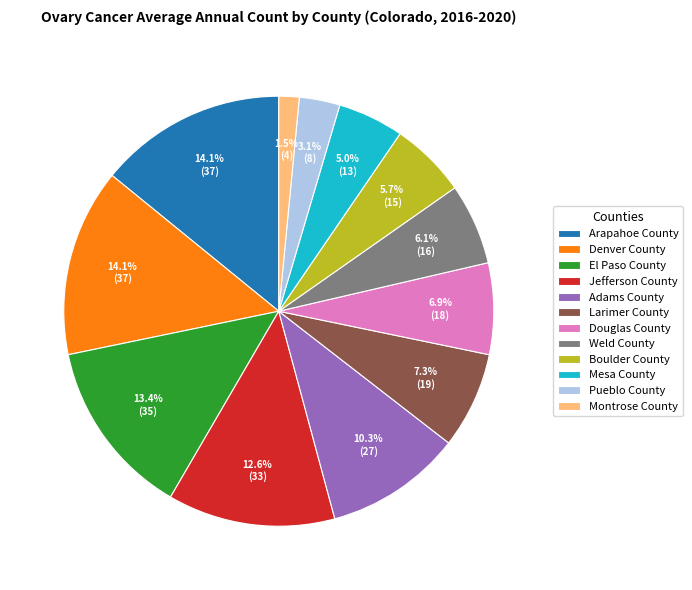

Which slice is the smallest?

Montrose County